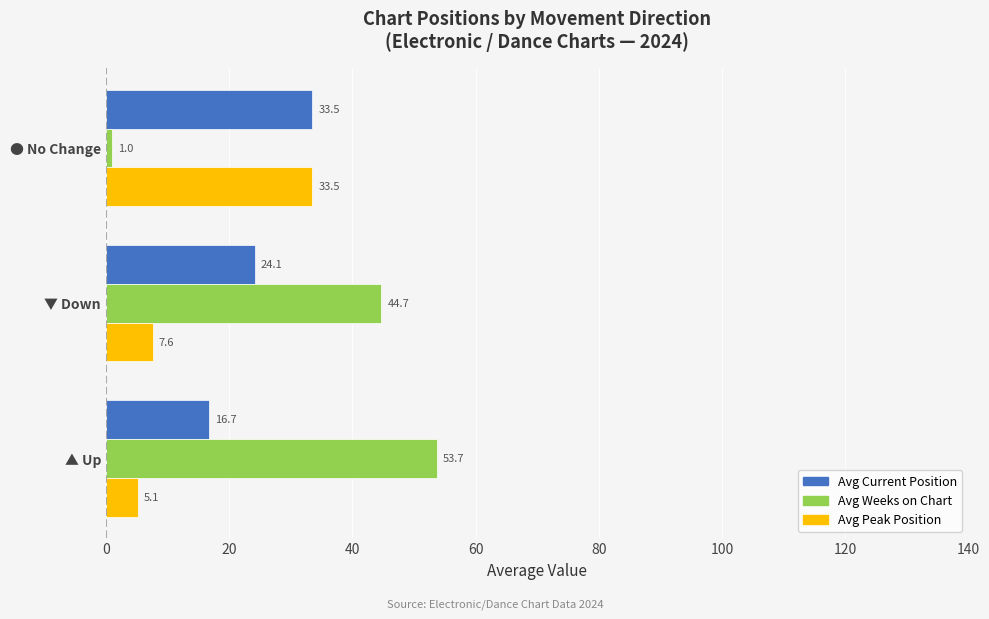

What is the minimum value shown in the chart?

1.0